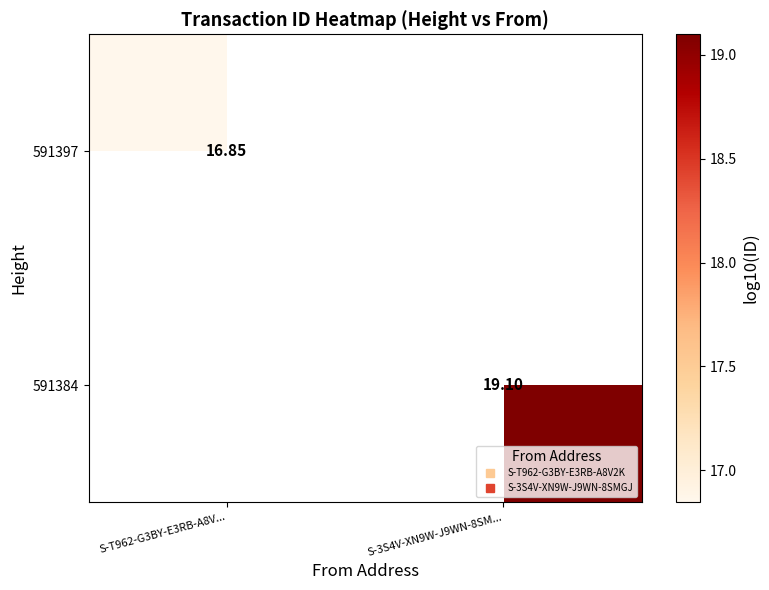

How many values in 591384 are above zero?

1